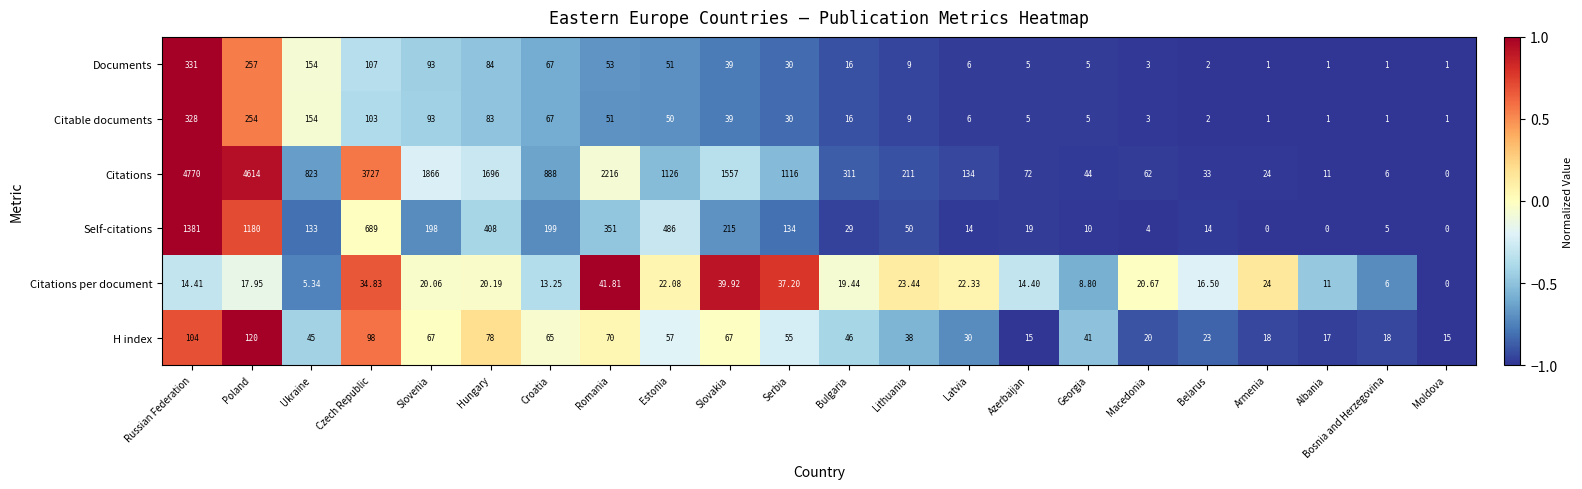

Which series changed the most between Hungary and Estonia?

Citations